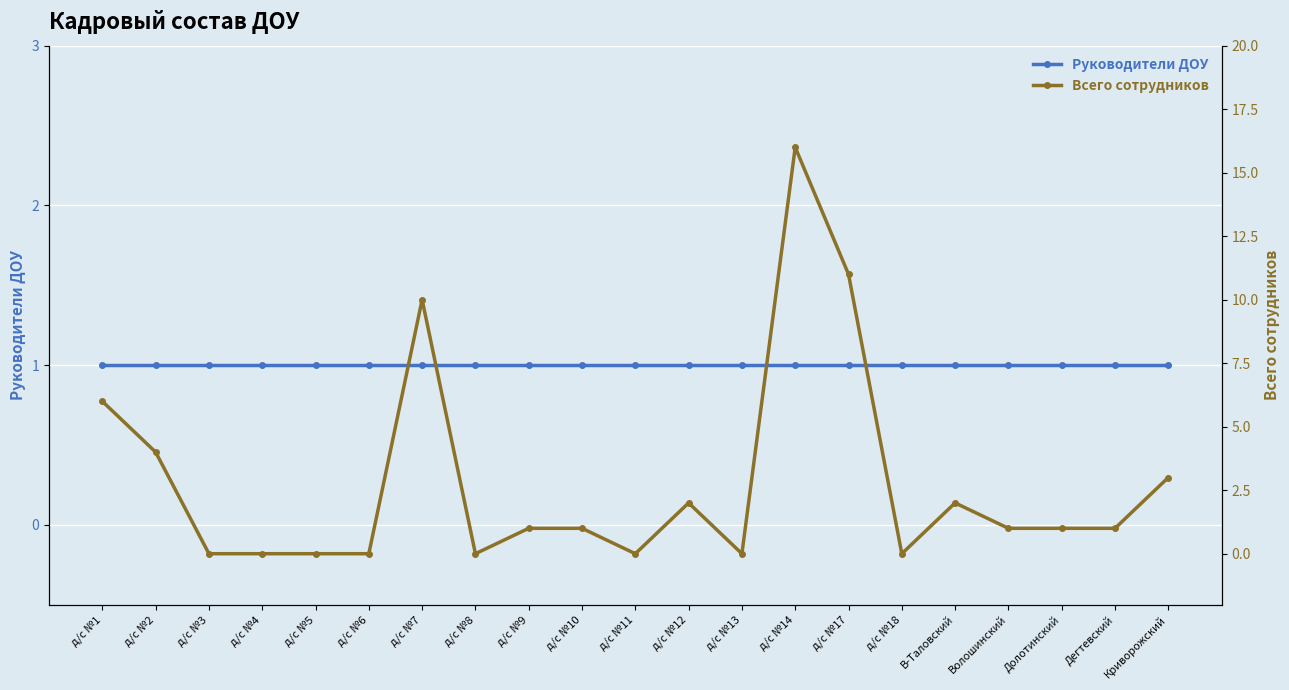

How many intersections are there between Руководители ДОУ and Всего сотрудников?

8